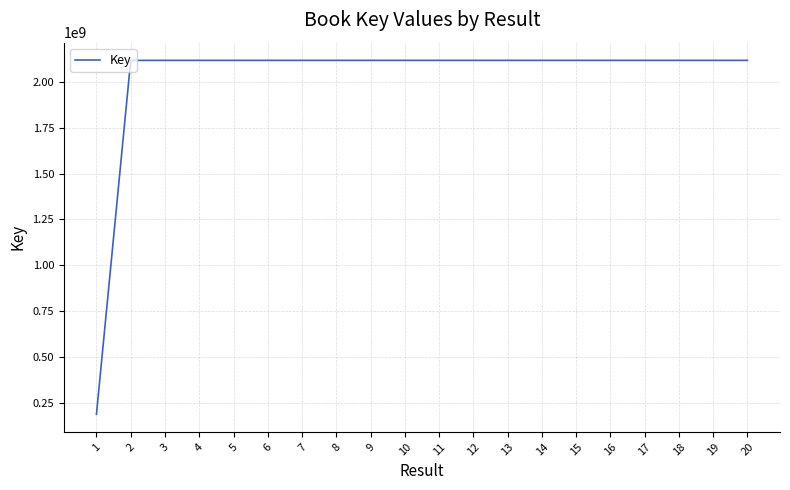

Approximately how many times larger is the value at 17 compared to 1?

11.3